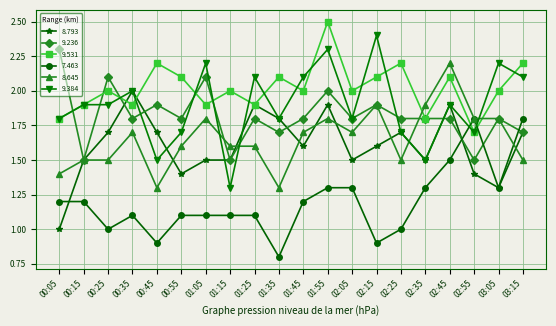

What is the difference between the maximum and minimum values in the 9.531 series?

0.8